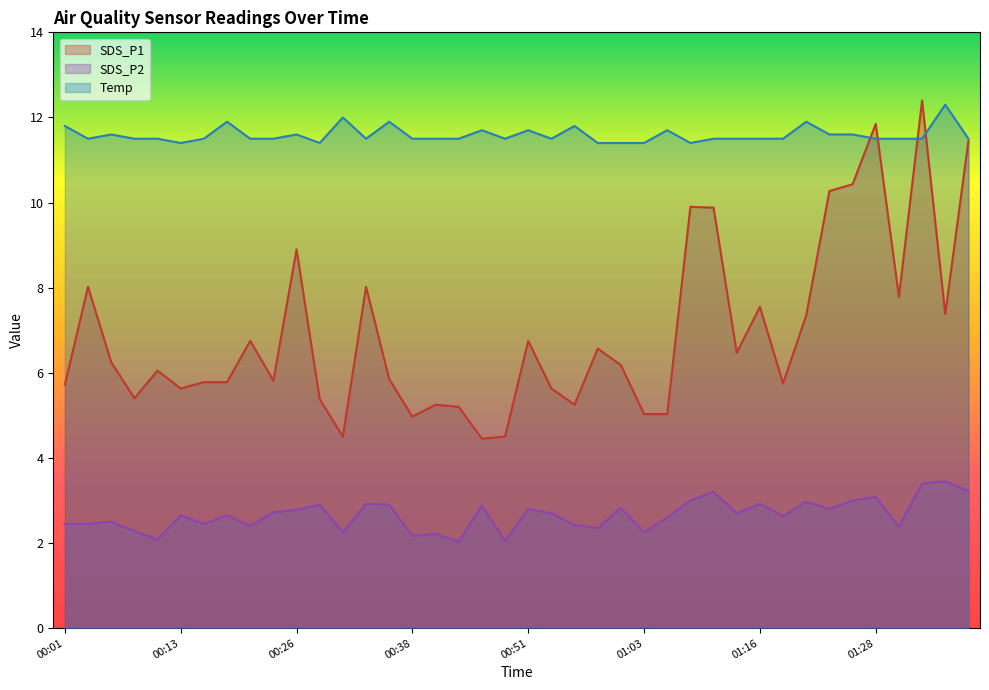

True or false: SDS_P1 has more than 0 interior local peaks.

True